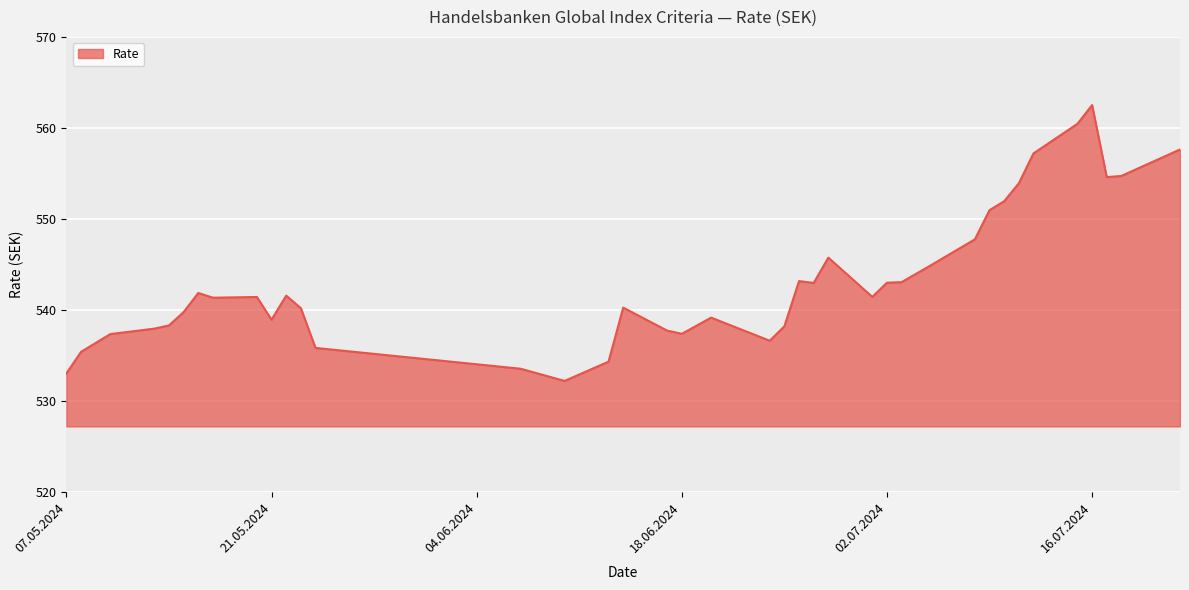

What is the difference between the maximum and minimum values?

30.3